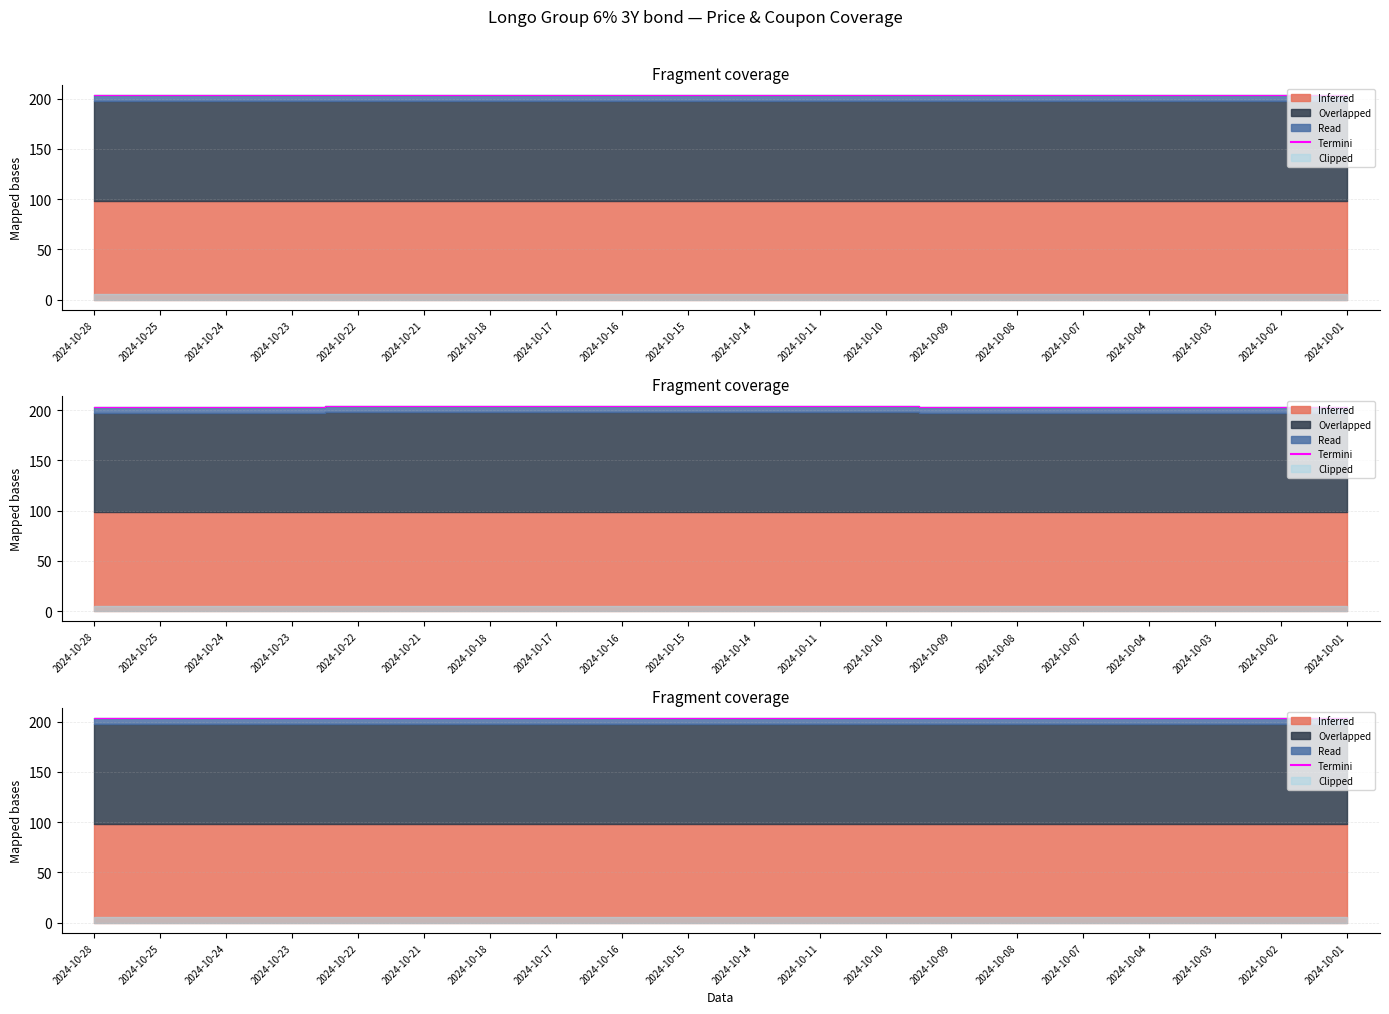

The chart shows a value of 271.8 at 2024-10-25. True or false?

False